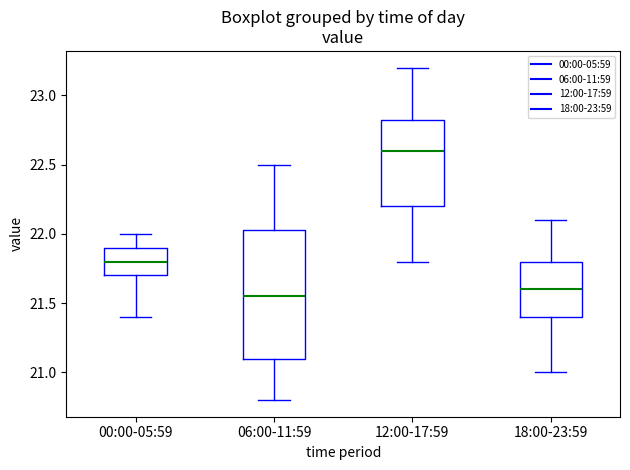

Where is the lower edge of the box for 12:00-17:59 on the y-axis? The values are not printed on the chart, so give them approximately, as read against the axis.

22.20